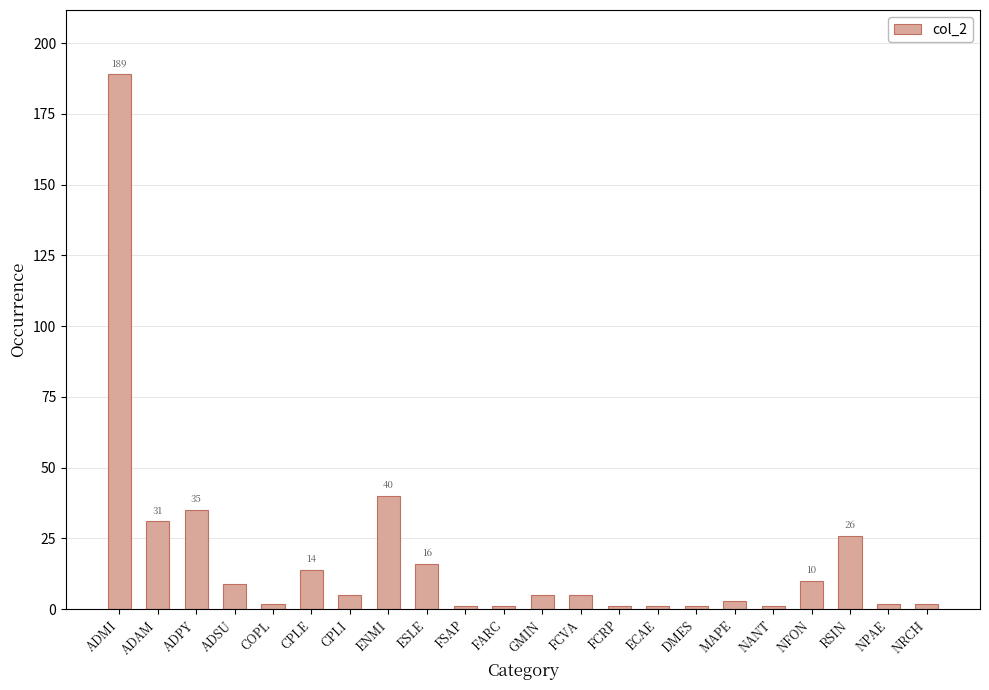

Between NPAE and ADSU, which is larger?

ADSU